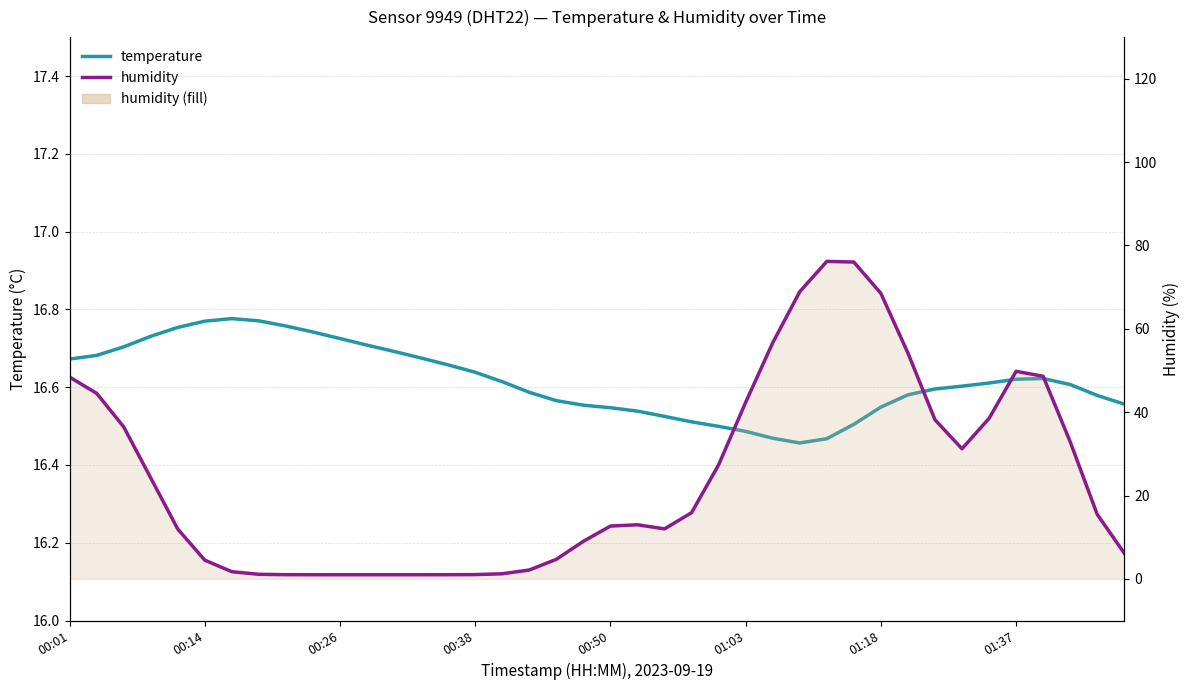

How many lines are shown in the chart?

2